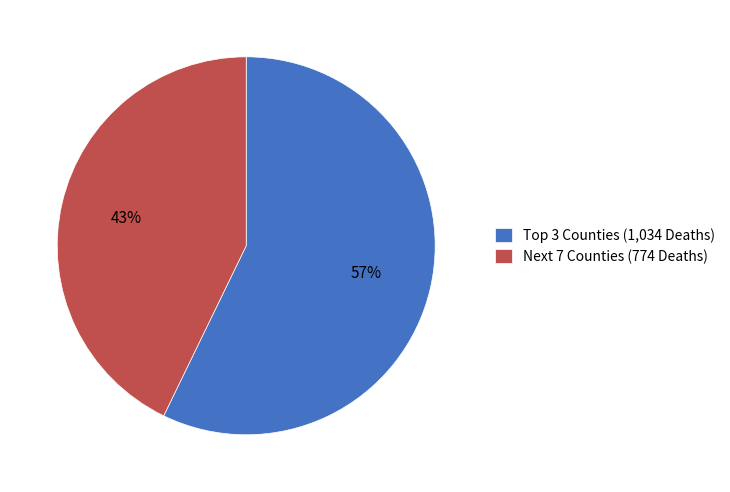

Is there a majority slice in this chart?

Yes